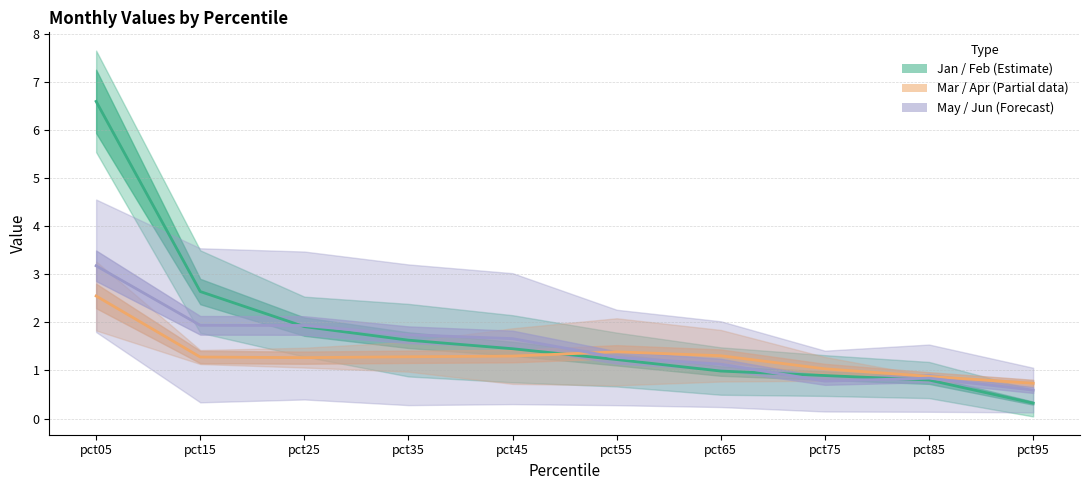

Which series has the largest total across all categories?

Estimate line